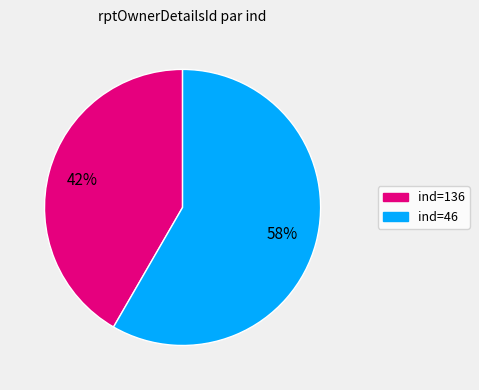

How many slices are in this pie chart?

2